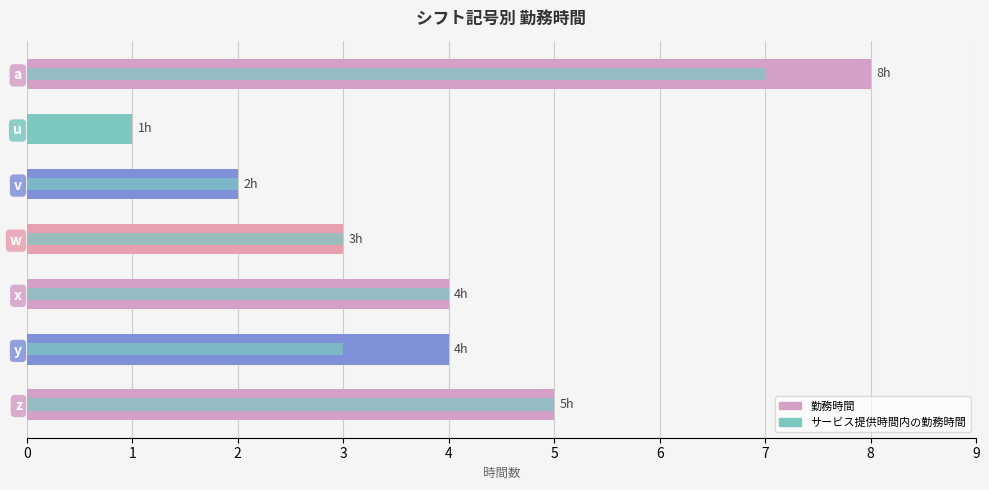

What is the value of the 勤務時間 bar at the 7th from the left?

5